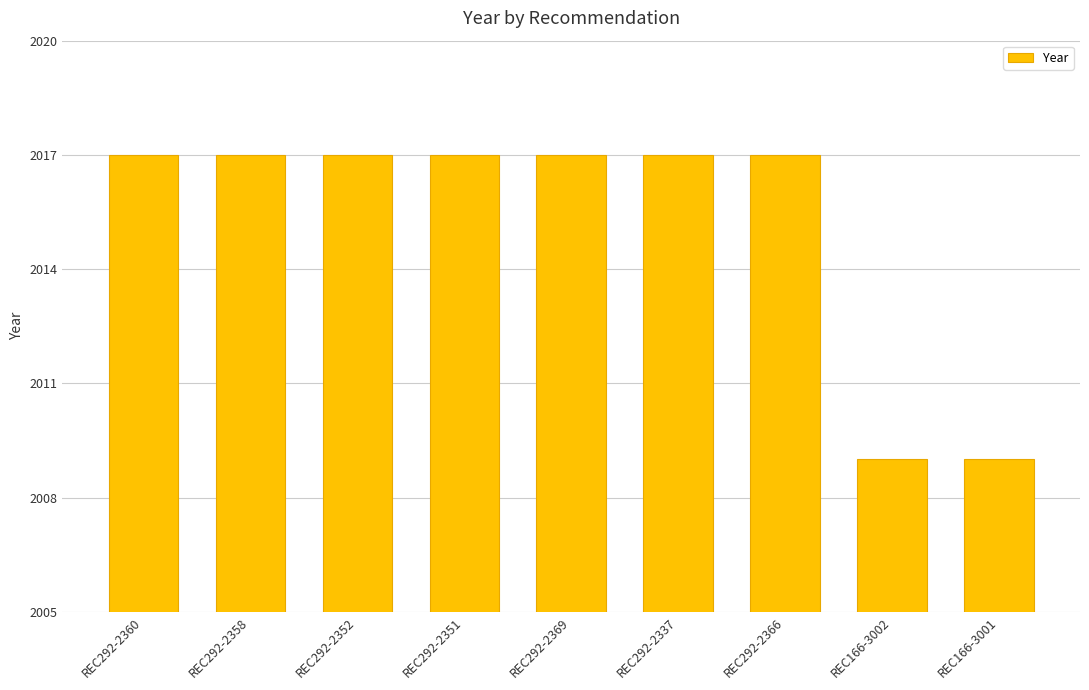

Reading left to right, what are all the values shown in this chart?

2017	2017	2017	2017	2017	2017	2017	2009	2009